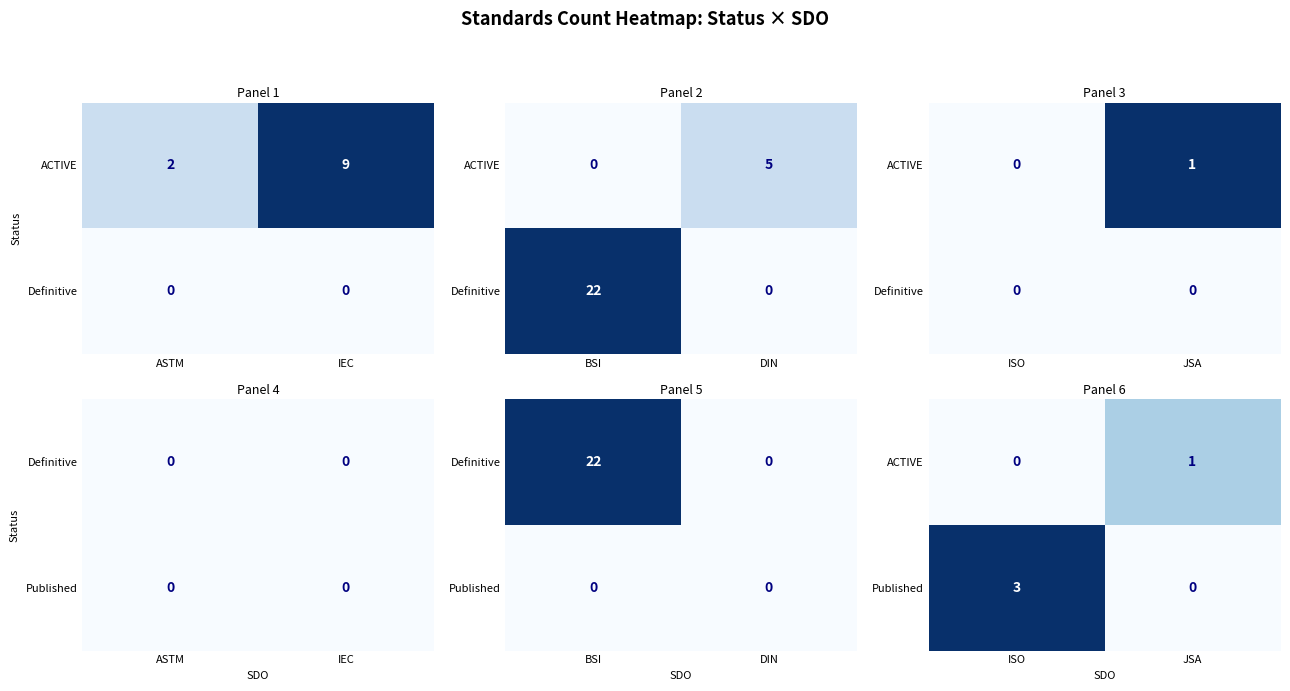

Which category has the lowest value in the Published series?

JSA